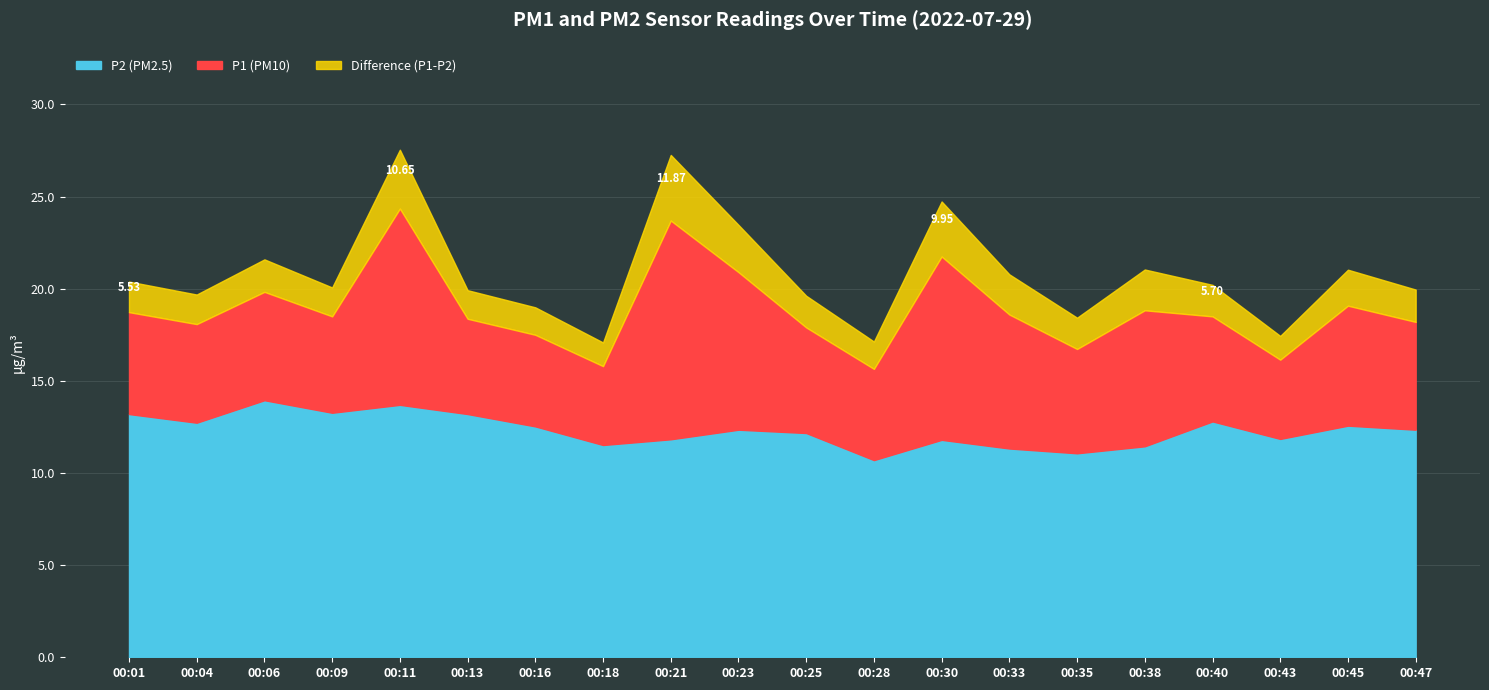

Reading left to right, what are all the values shown in this chart?

P1: 18.7	18.1	19.8	18.5	24.4	18.4	17.5	15.8	23.7	20.9	17.9	15.7	21.8	18.6	16.7	18.8	18.5	16.1	19.1	18.2
P2: 13.2	12.7	13.9	13.3	13.7	13.2	12.5	11.5	11.8	12.3	12.2	10.7	11.8	11.3	11.1	11.4	12.8	11.8	12.6	12.3